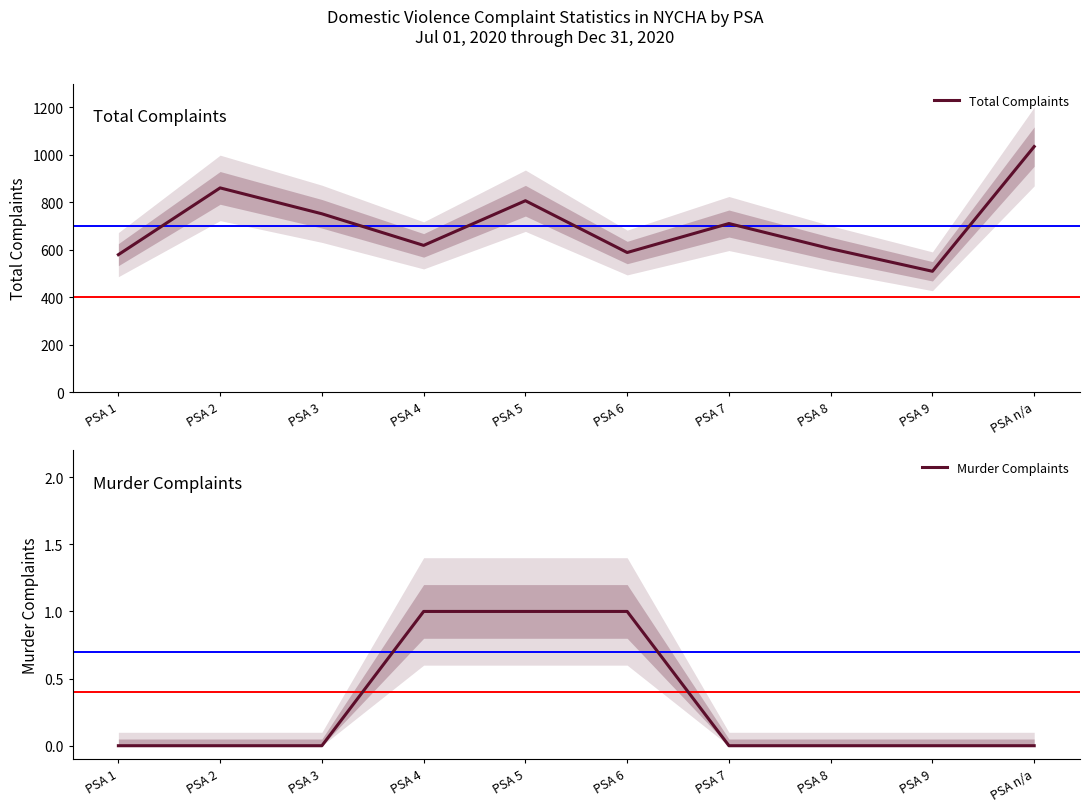

How many series are shown in this chart?

2